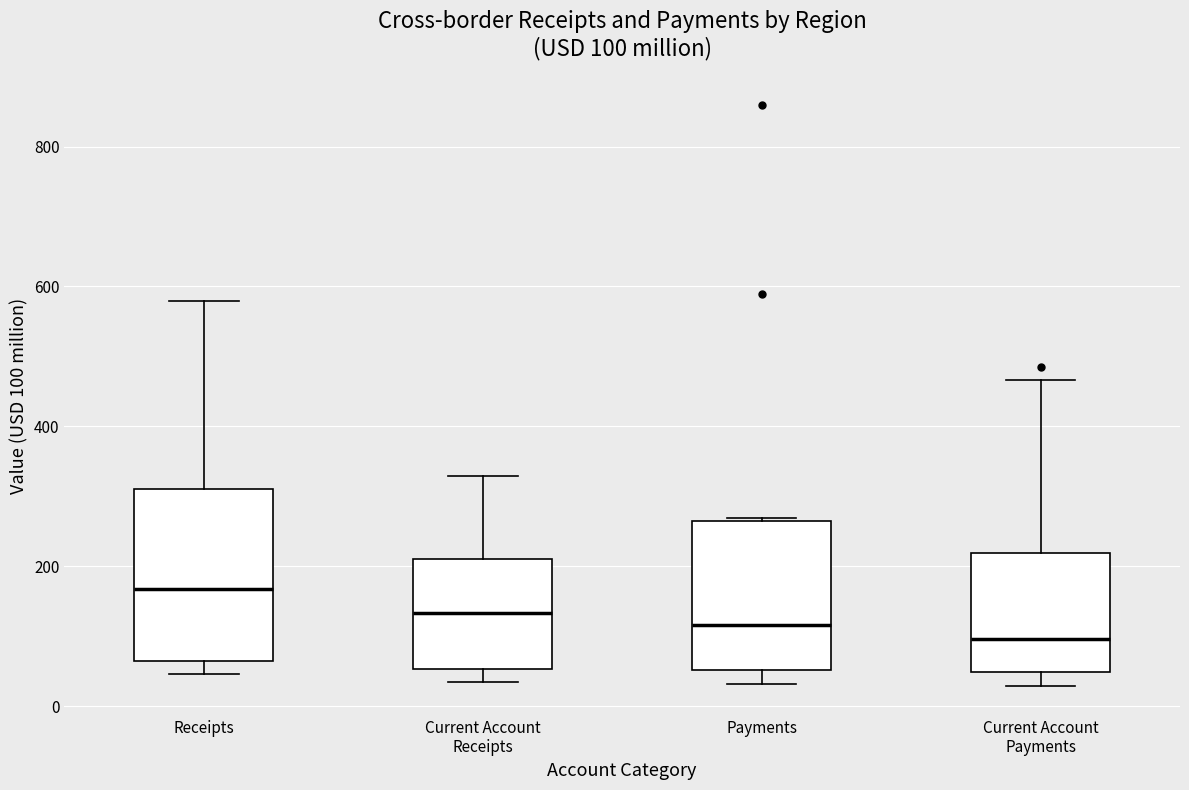

Comparing the boxes themselves (not the whiskers), which one is the tallest?

Receipts